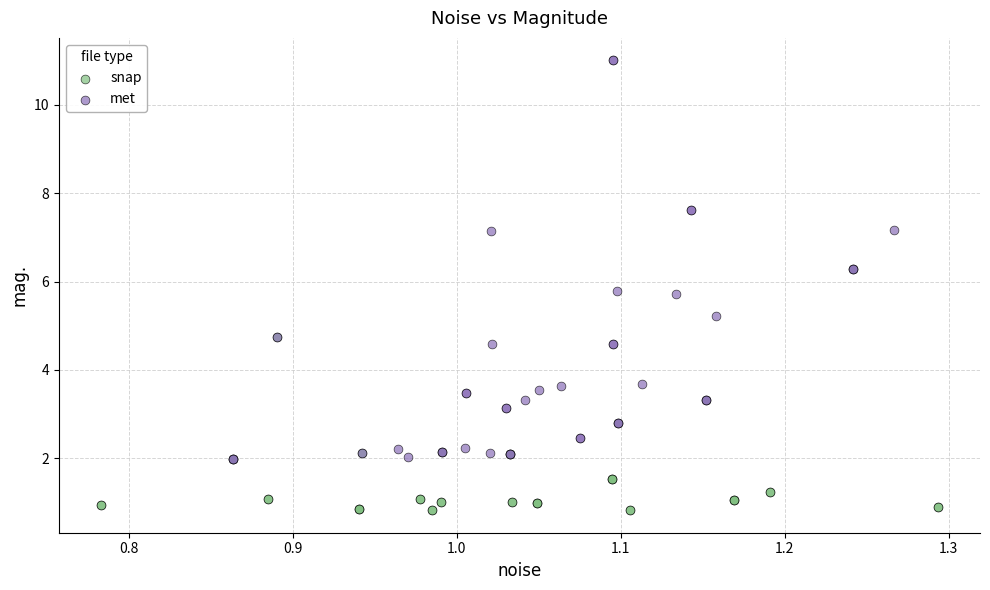

Which series has the widest spread of Y values?

met